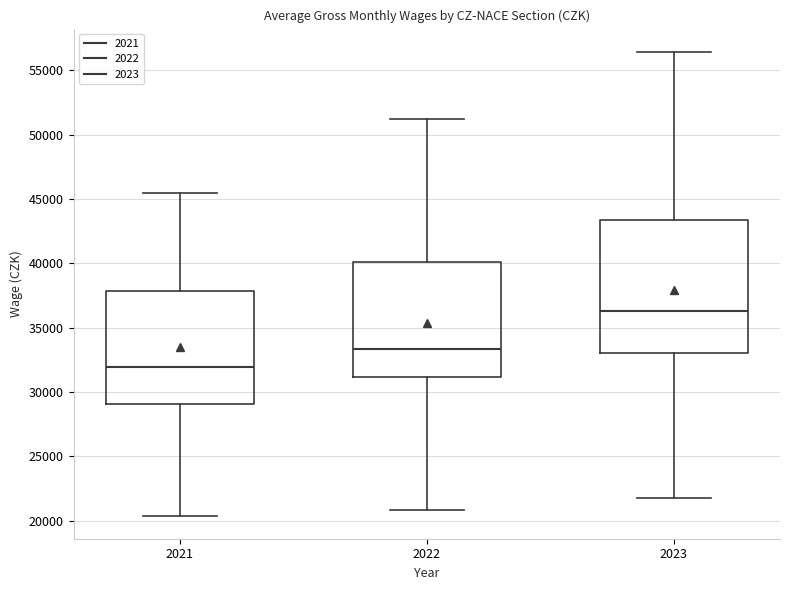

Where is the upper edge of the box at x = 2023 on the y-axis? The values are not printed on the chart, so give them approximately, as read against the axis.

43500